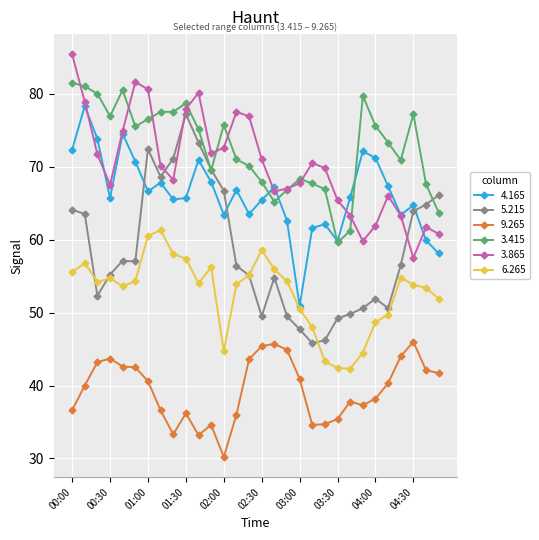

What is the maximum value for 3.865?

85.4